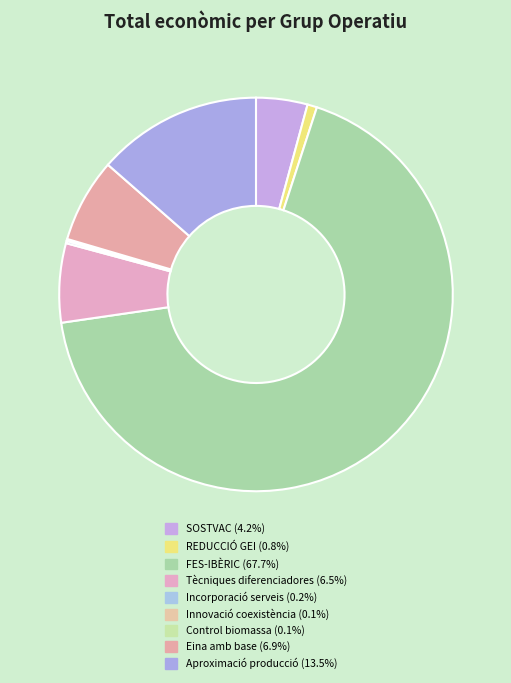

To the nearest percent, what percentage of the pie is Tècniques diferenciadores?

6%